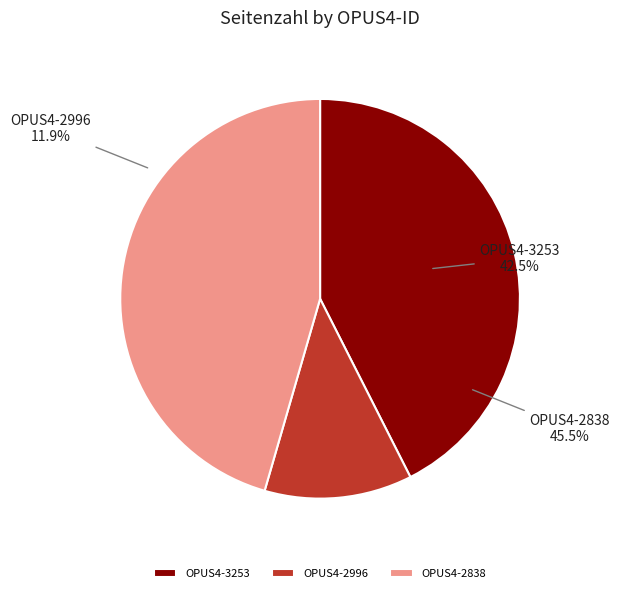

To the nearest percent, what is the difference between the largest and smallest slice percentages?

34%